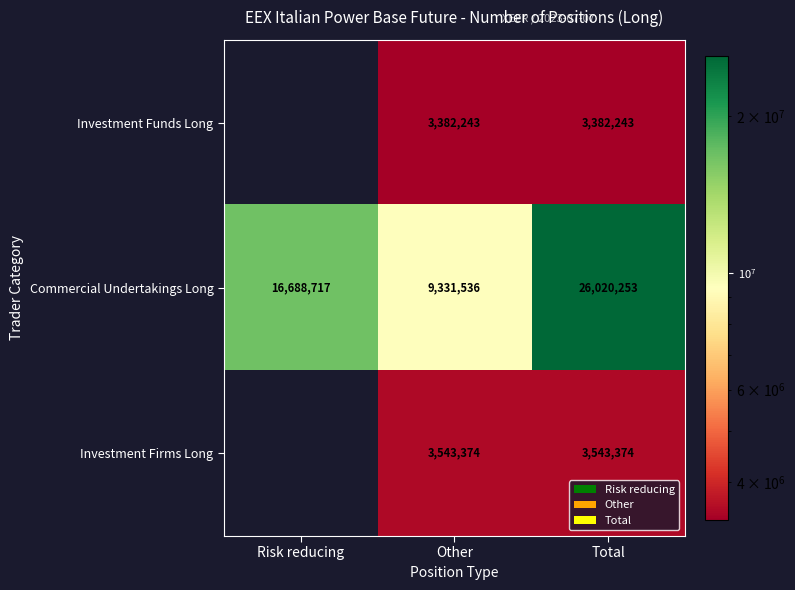

Between Other and Total, which series saw the biggest shift?

Commercial Undertakings Long